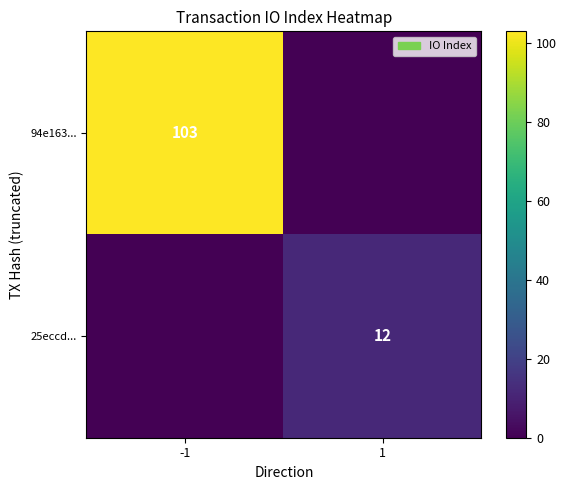

The 94e163... series shows 103 at -1. True or false?

True